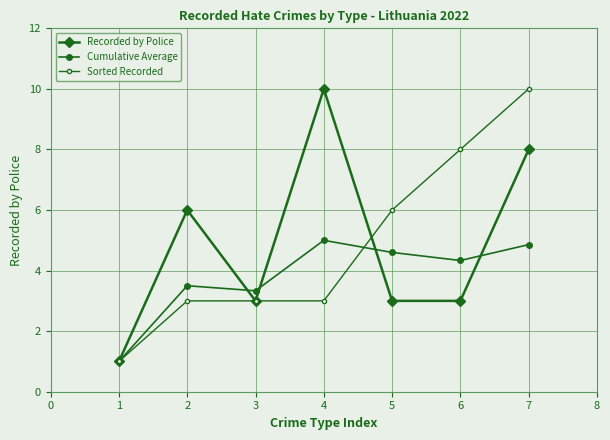

At which category does the chart reach its peak across all series?

4